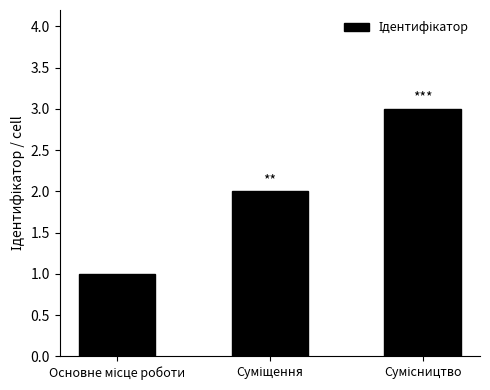

What is the greatest value displayed?

3